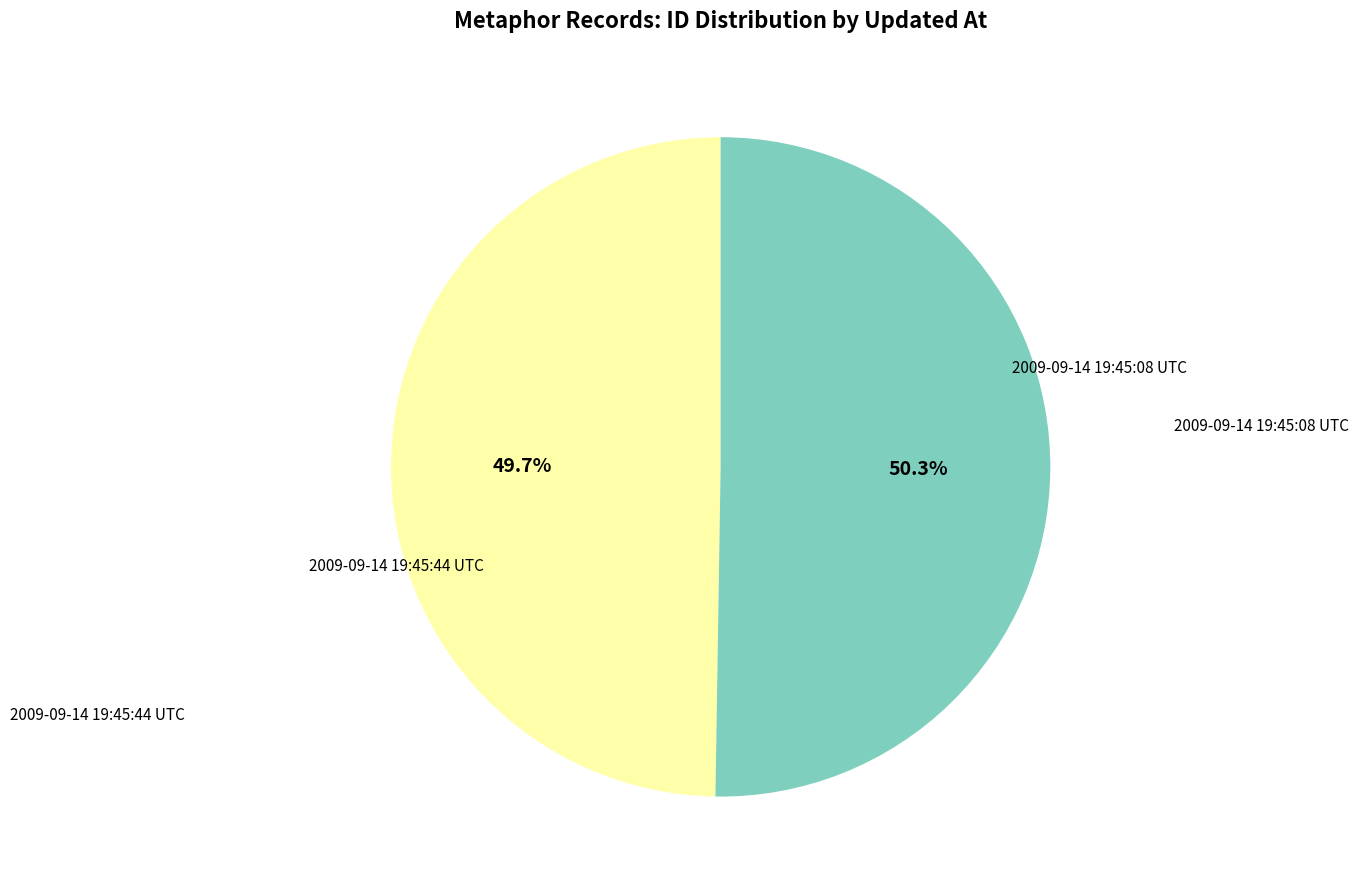

How many slices are in this pie chart?

2